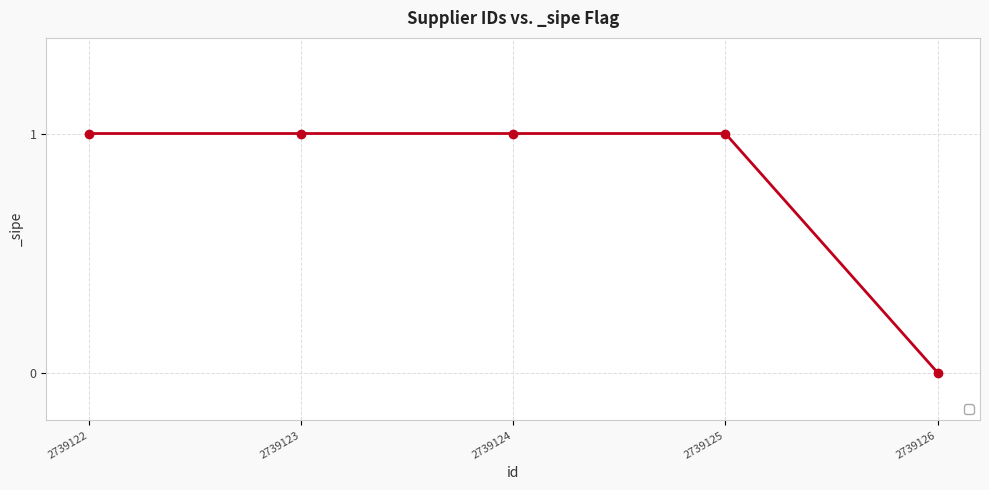

The value at 2739125 is 1. True or false?

True